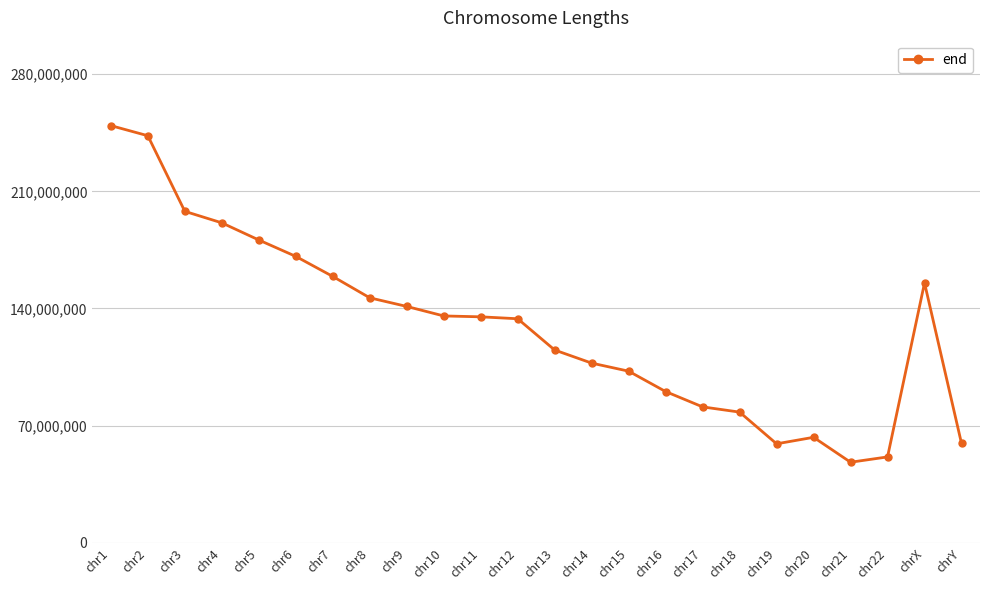

What is the label of the 7th point from the right?

chr18